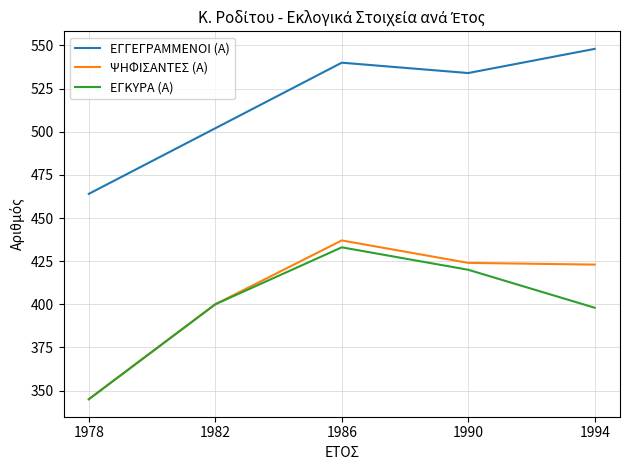

Which category has the lowest value in the ΨΗΦΙΣΑΝΤΕΣ (Α) series?

1978